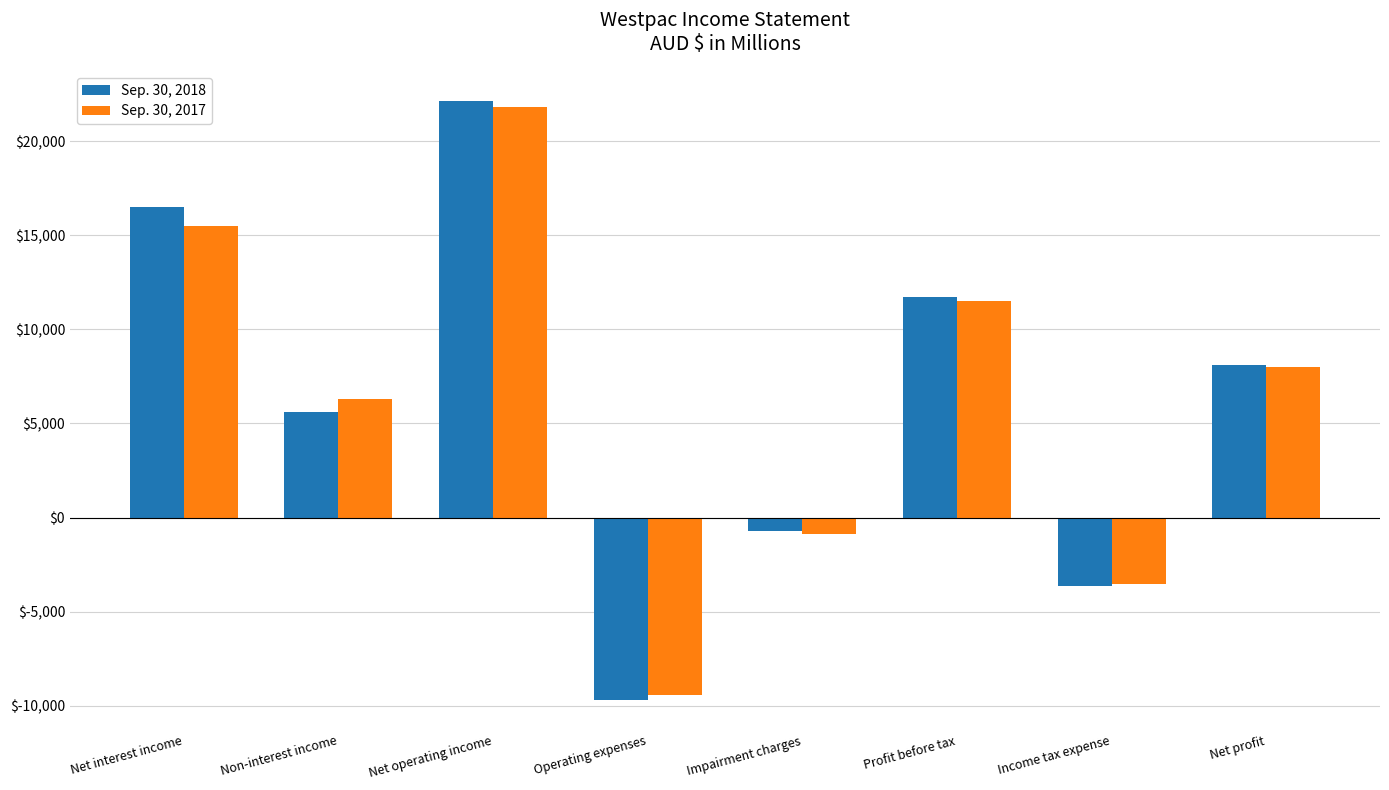

What is the value of the Sep. 30, 2017 bar at the 2nd from the left?

6286